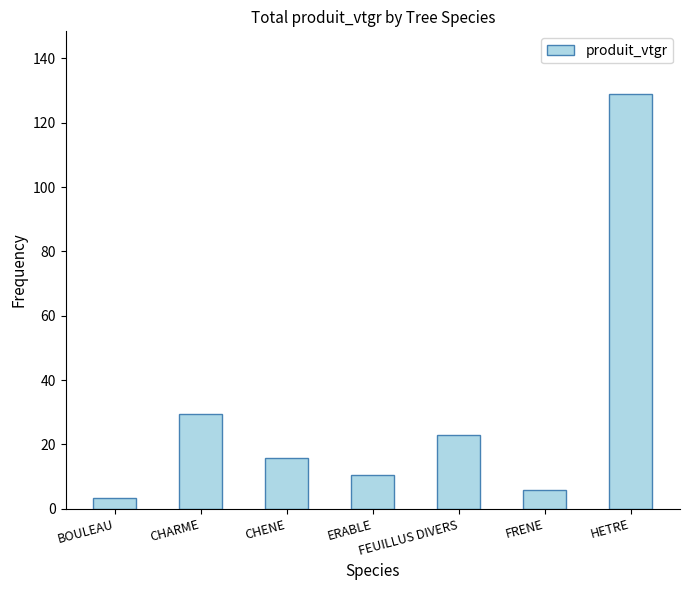

What is the average value?

31.0